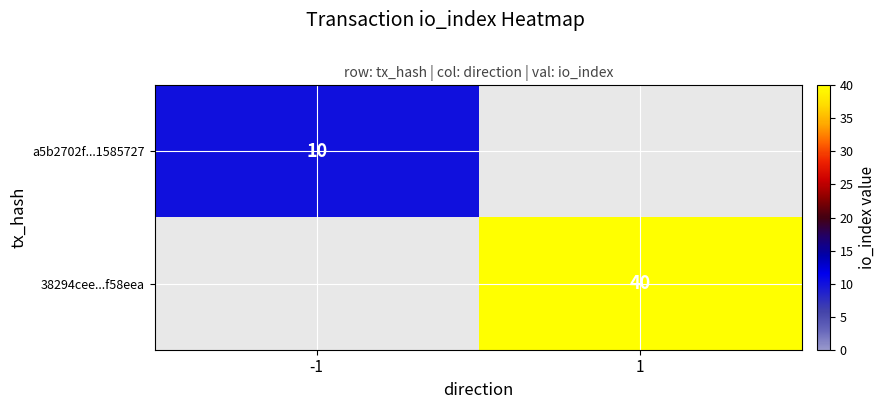

The a5b2702f...1585727 series shows 15 at -1. True or false?

False